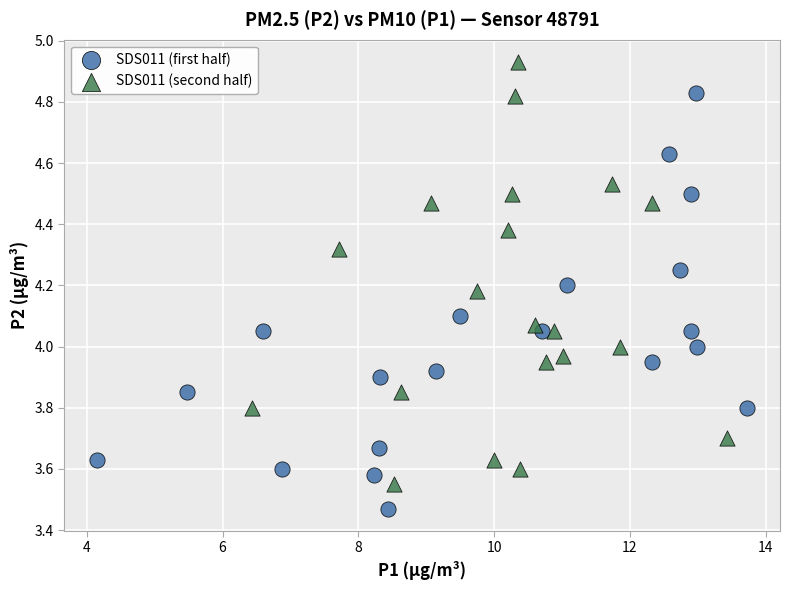

Which series reaches the minimum Y coordinate?

SDS011 (first half)